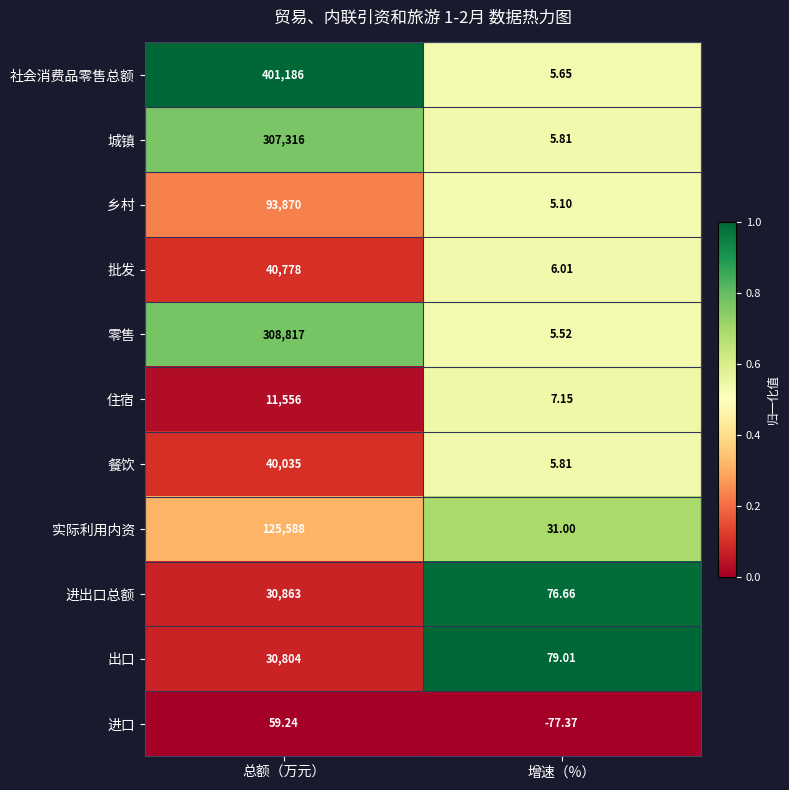

What is the spread (max minus min) of values at 增速（%）?

156.4